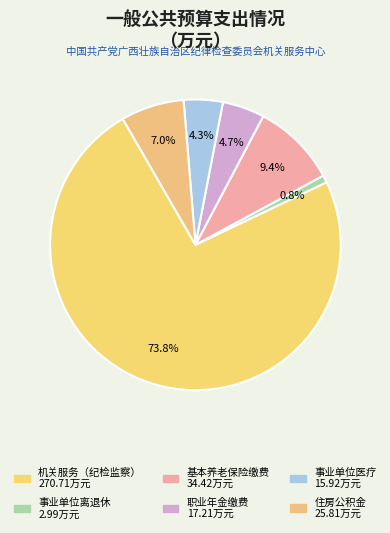

Rank the categories by value from lowest to highest.

事业单位离退休, 事业单位医疗, 机关事业单位职业年金缴费支出, 住房公积金, 机关事业单位基本养老保险缴费支出, 机关服务（纪检监察事务）